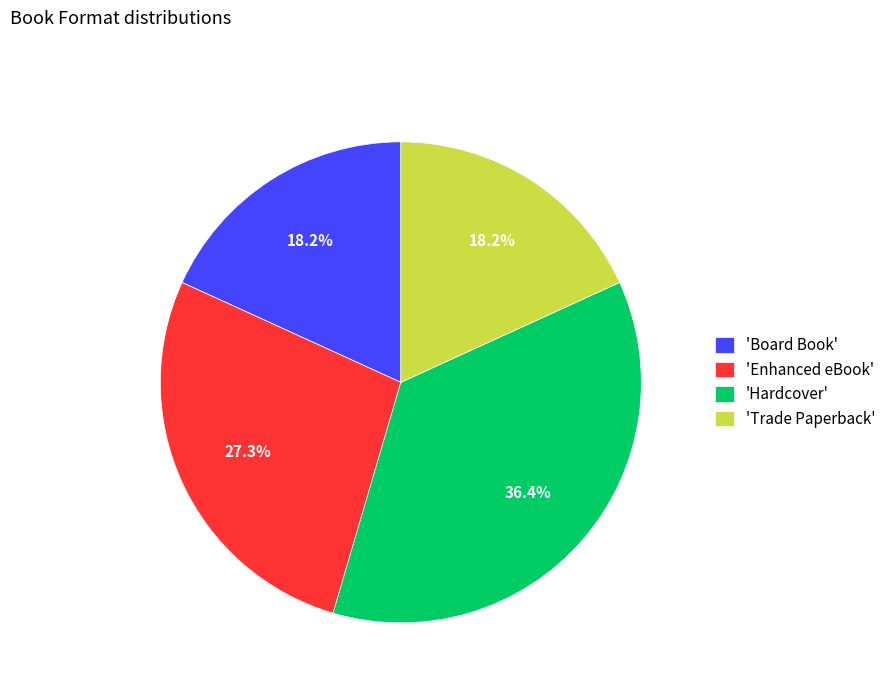

What is the ratio of the value at 'Trade Paperback' to the value at 'Board Book'?

1.0